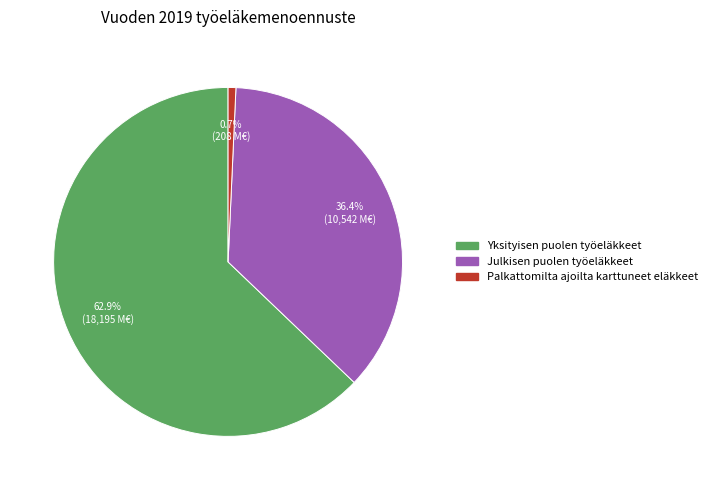

Which category has the smallest portion of the pie?

Palkattomilta ajoilta karttuneet eläkkeet